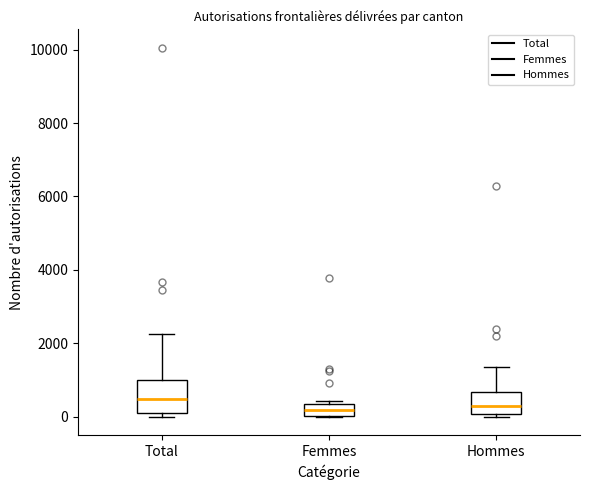

Reading left to right, transcribe this box plot: for each box, give where its median line is, the range the box spans, and where its two whiskers end, as read against the y-axis. The values are not printed on the chart, so give them approximately, as read against the axis.

Total: median 400, box 0 to 1000, whiskers 0 (just below the box's lower edge) to 2200
Femmes: median 200, box 0 to 400, whiskers 0 to 400 (just above the box's upper edge)
Hommes: median 400, box 0 to 600, whiskers 0 (just below the box's lower edge) to 1400